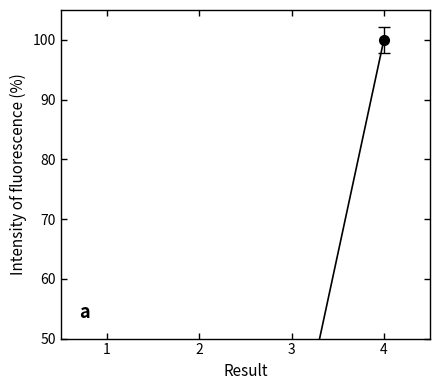

What is the sum of the values at 3 and 2?

60.8